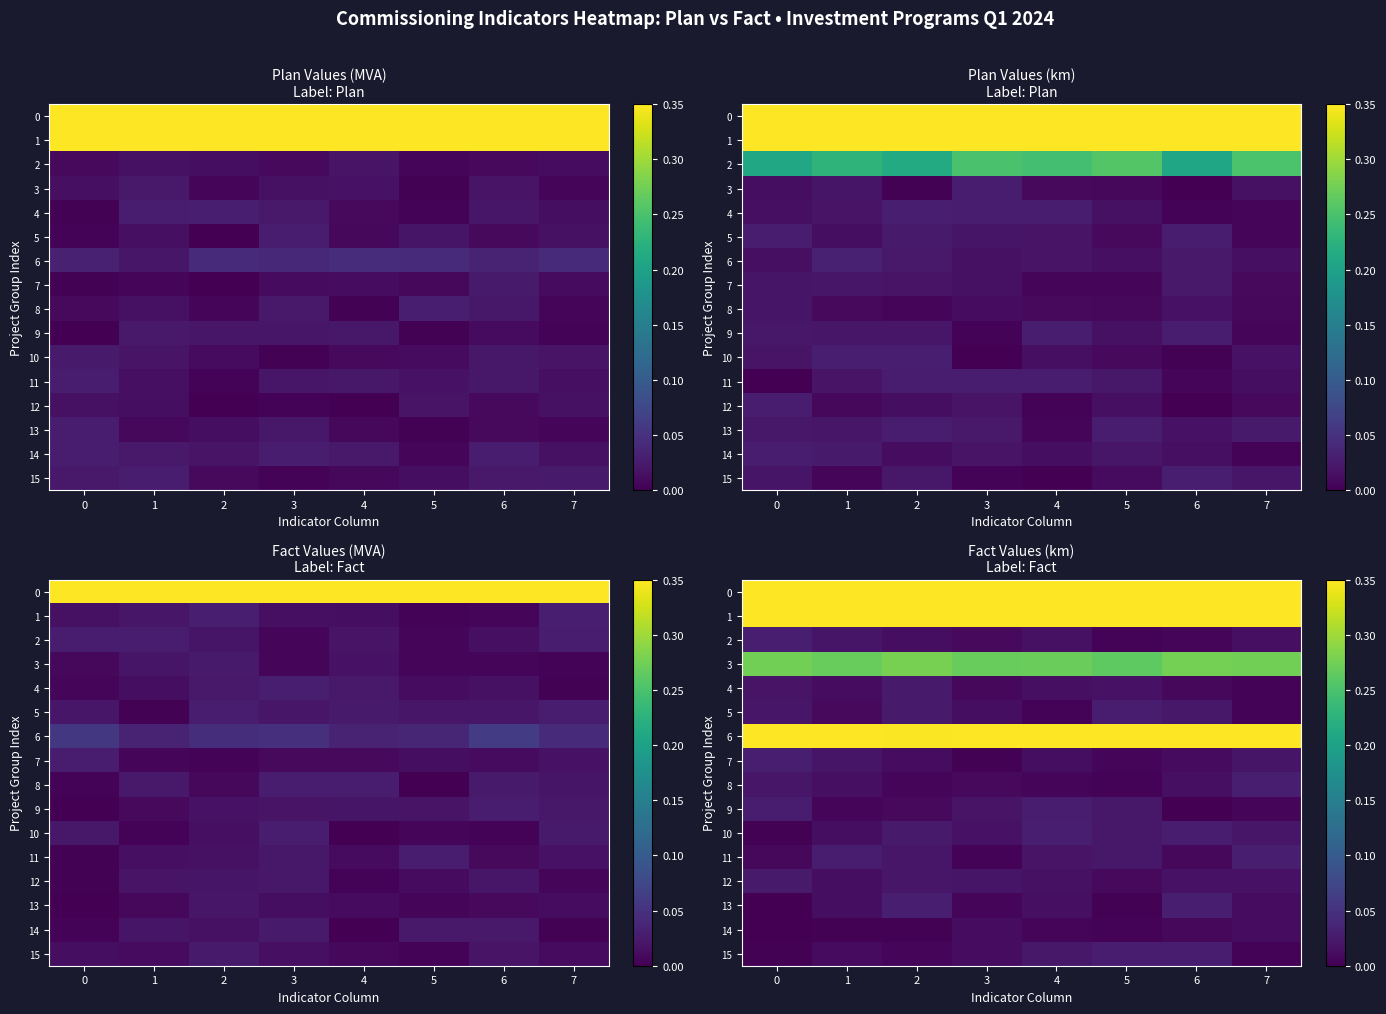

Is the value of 8 at 1 greater than the value of 10 at 1?

Yes